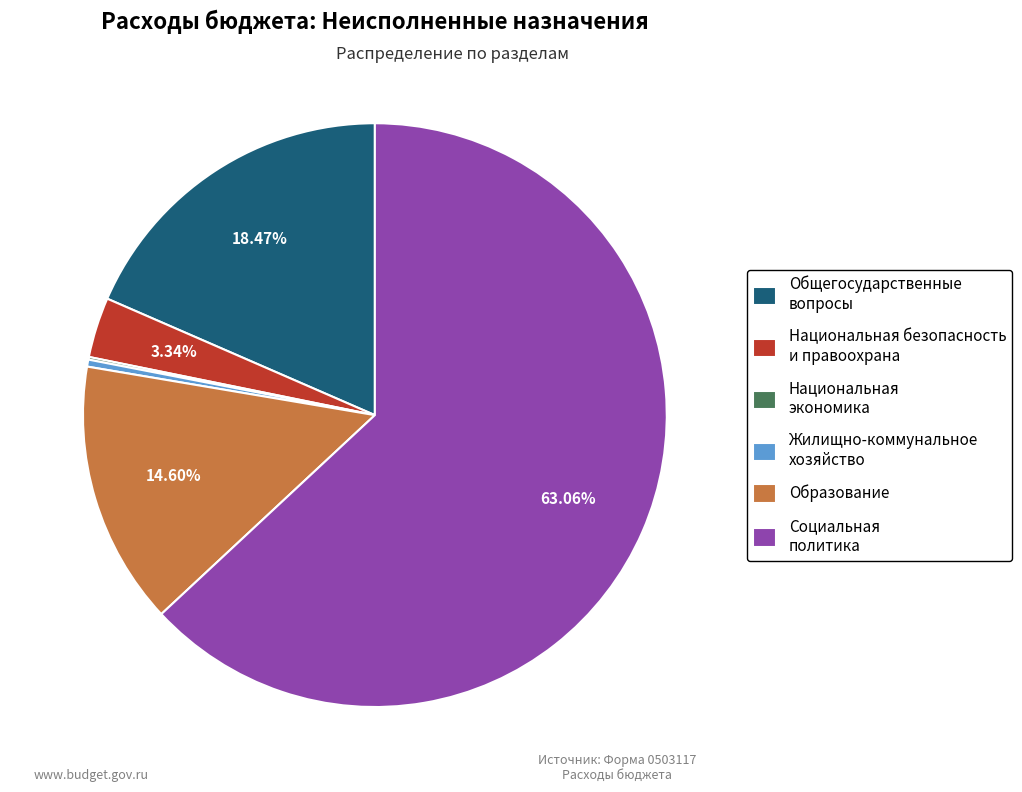

What is the majority slice?

Социальная политика